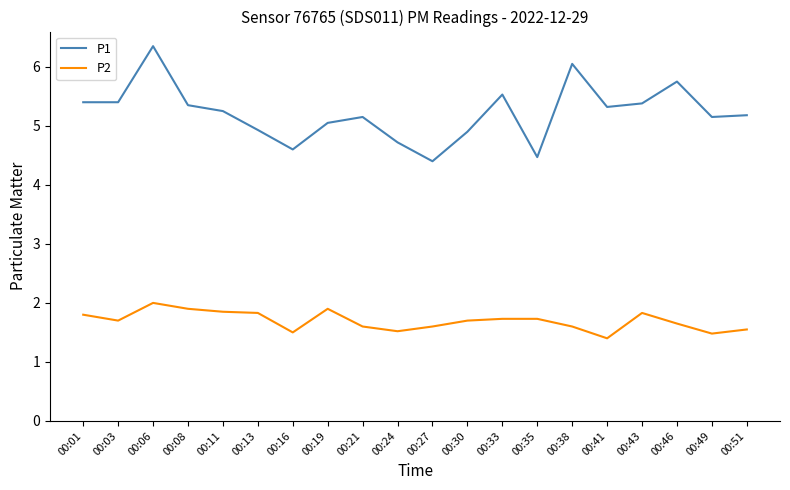

How many values in the P1 series are below 5?

6